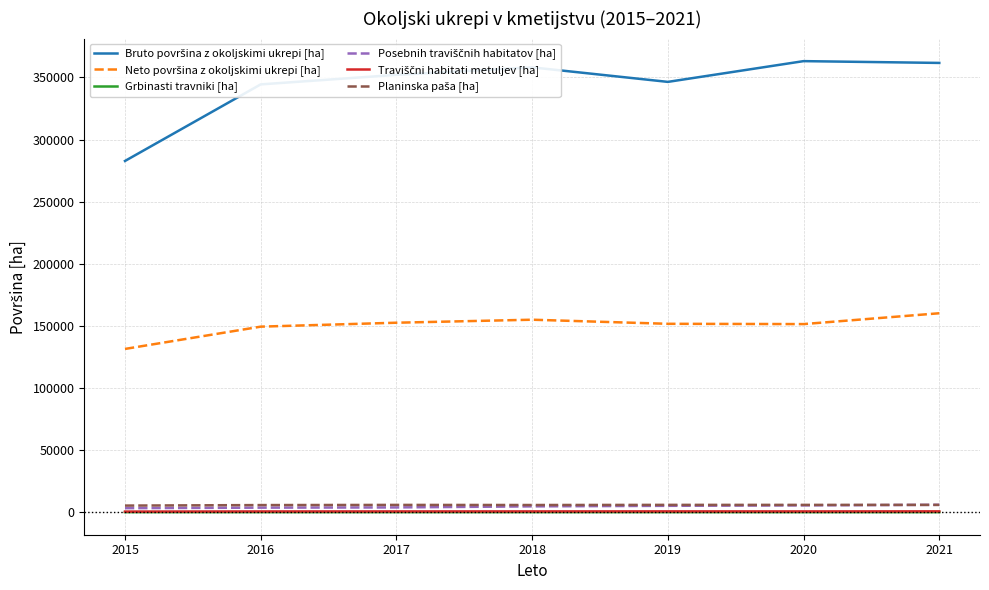

Which category has the lowest value across all series?

2020